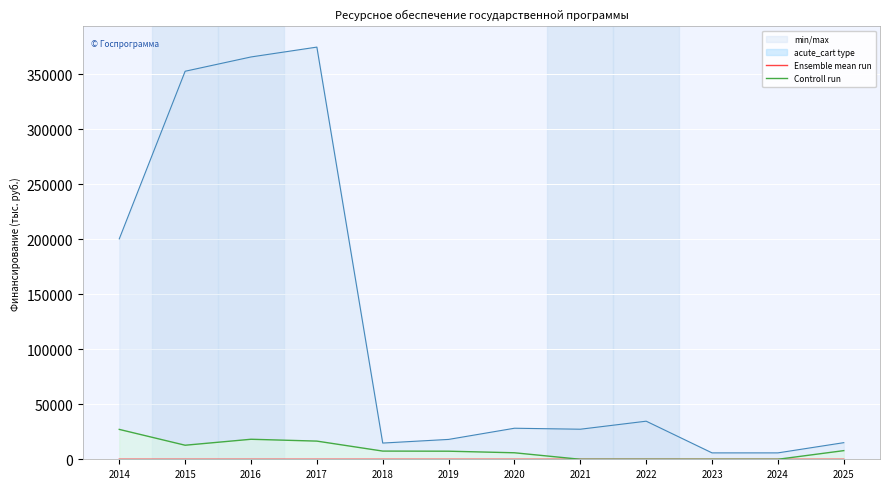

What value does the Ensemble mean run series have at 2020?

20.0